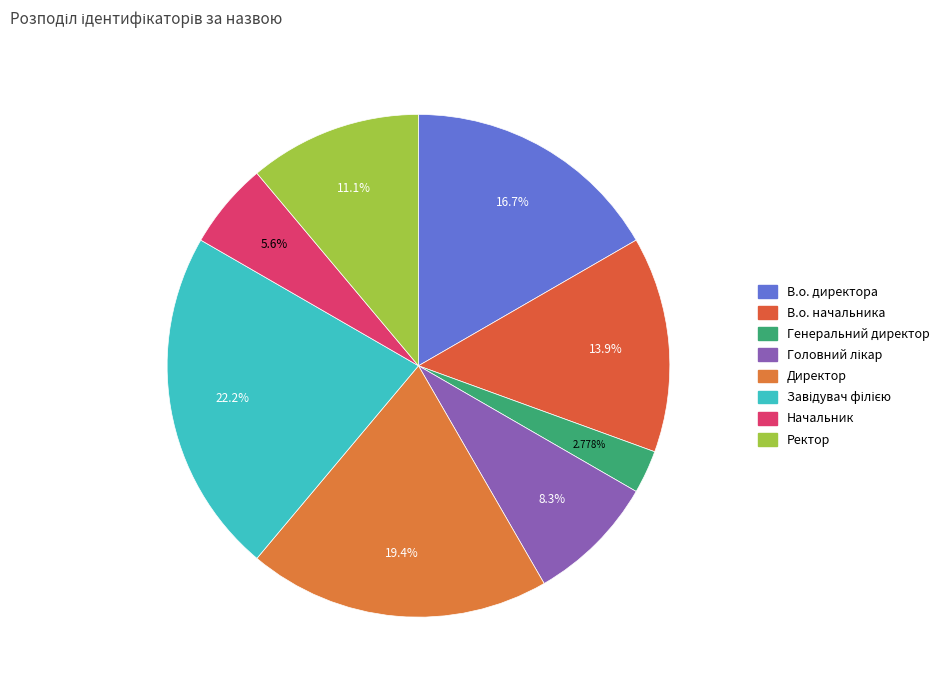

Count the number of slices in the pie.

8